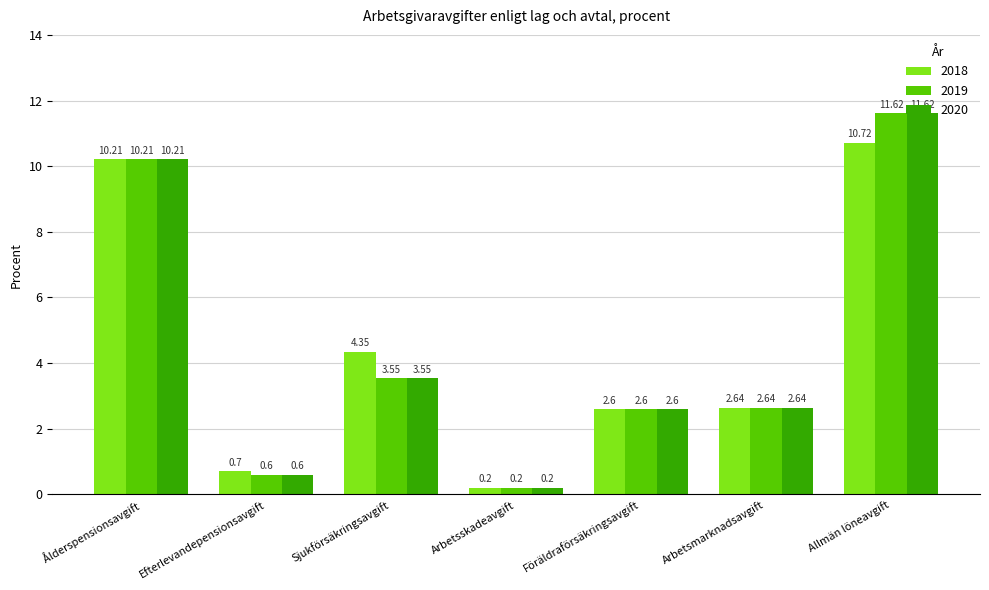

What is the total value across all series at Föräldraförsäkringsavgift?

7.8